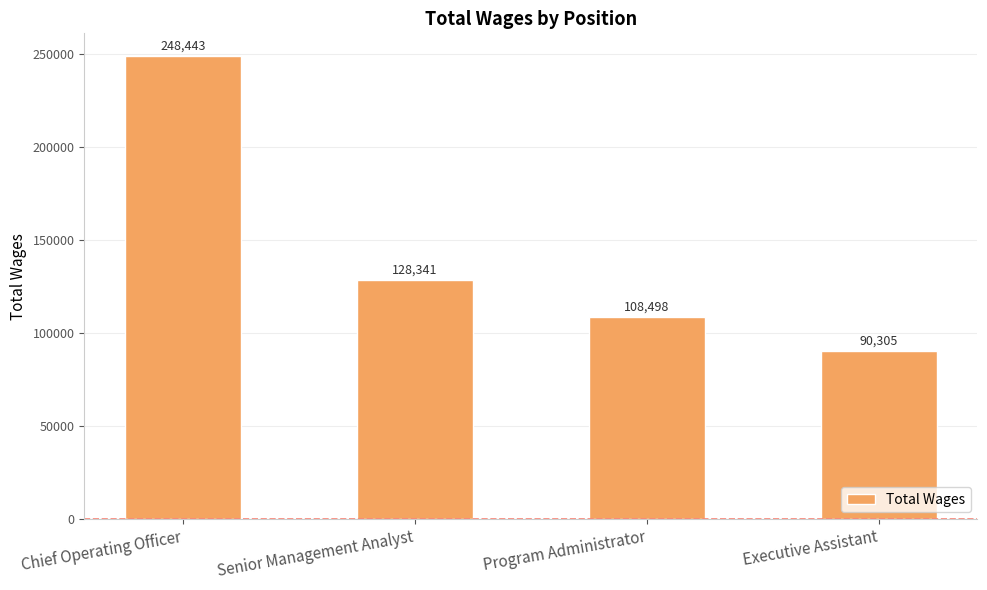

What is the average value?

143897